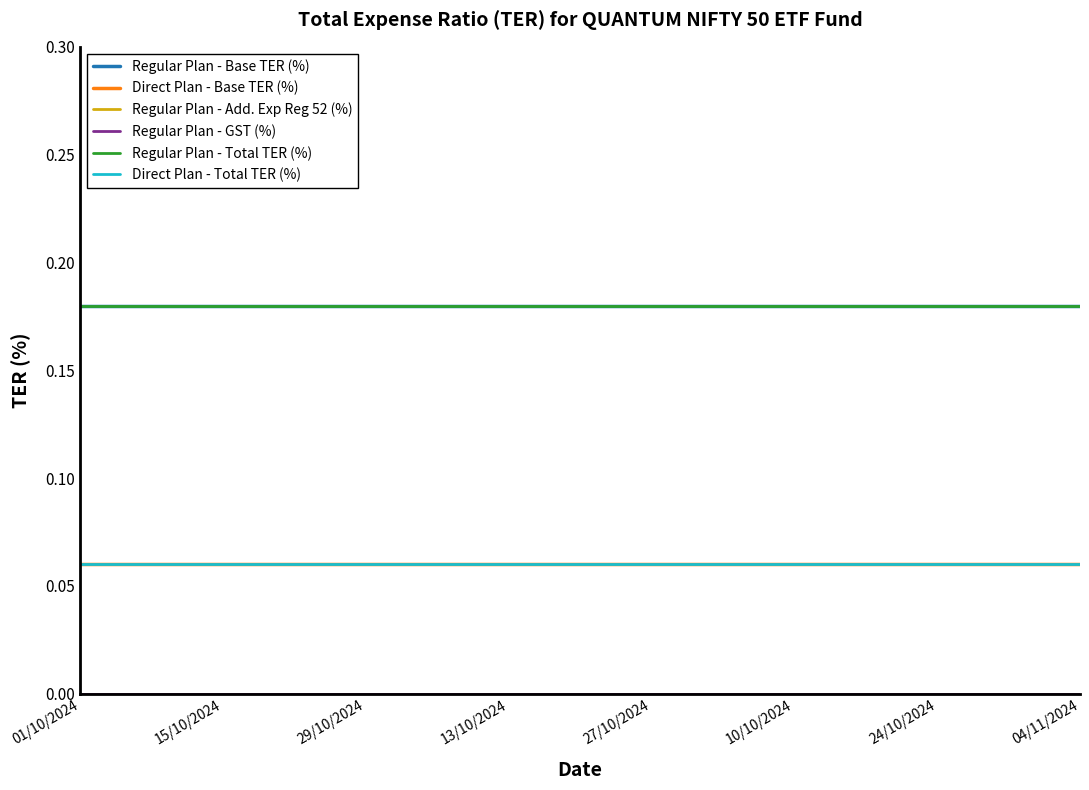

Does the chart display data point markers on the line(s)?

No